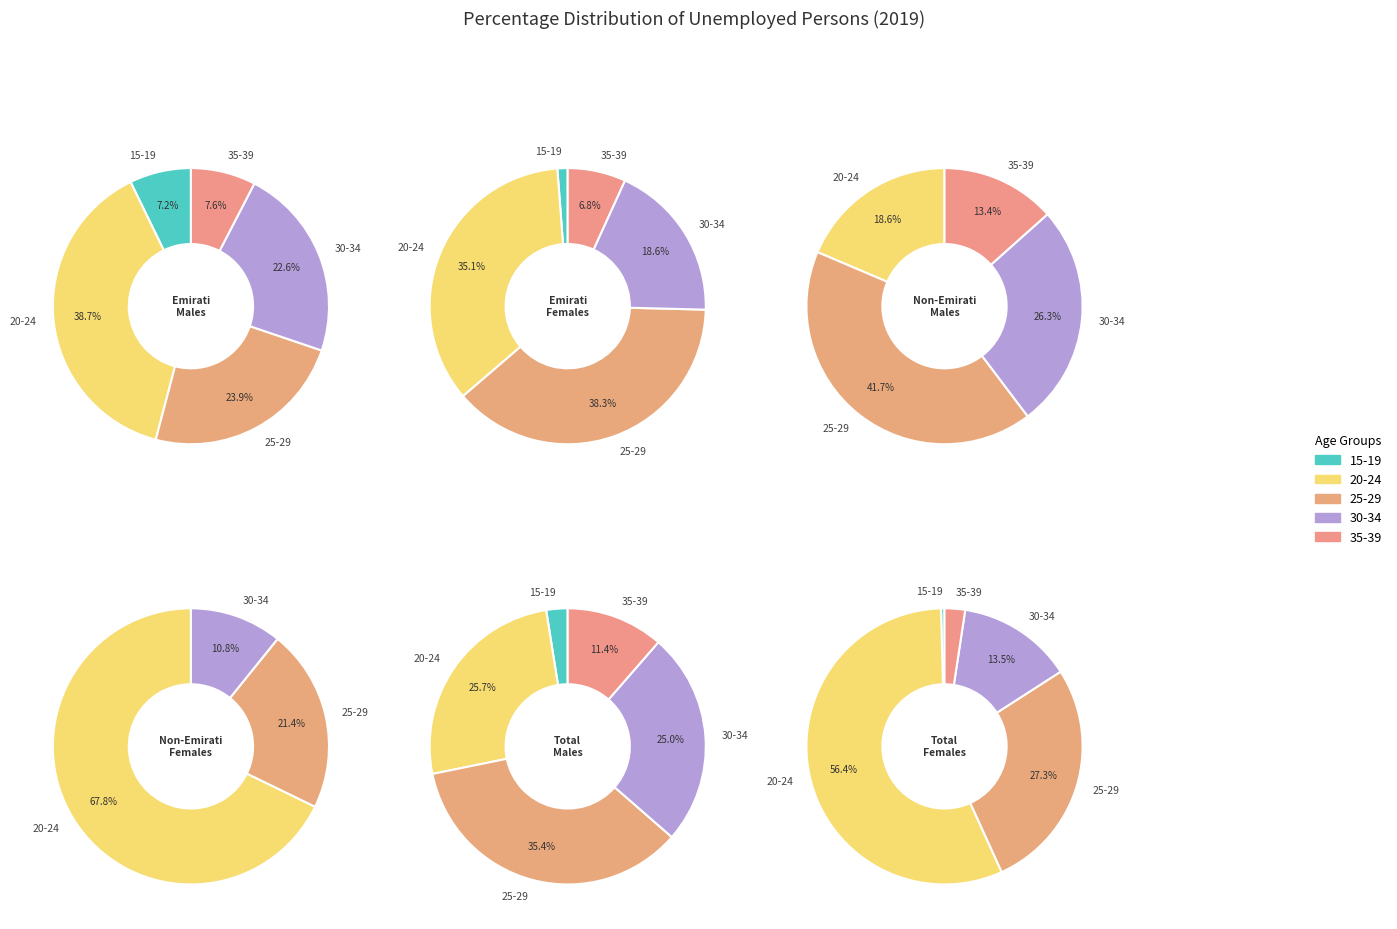

How many segments does this pie chart have?

6